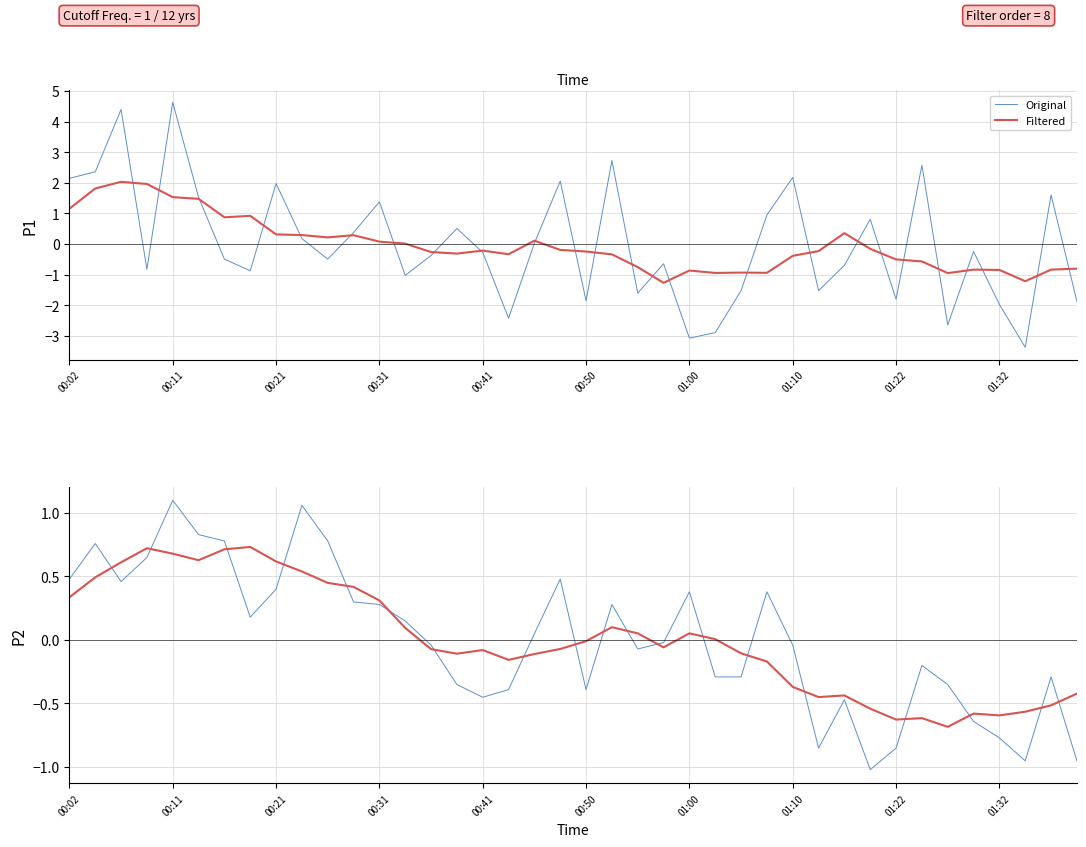

What are all the series names shown in the legend?

Original, Filtered